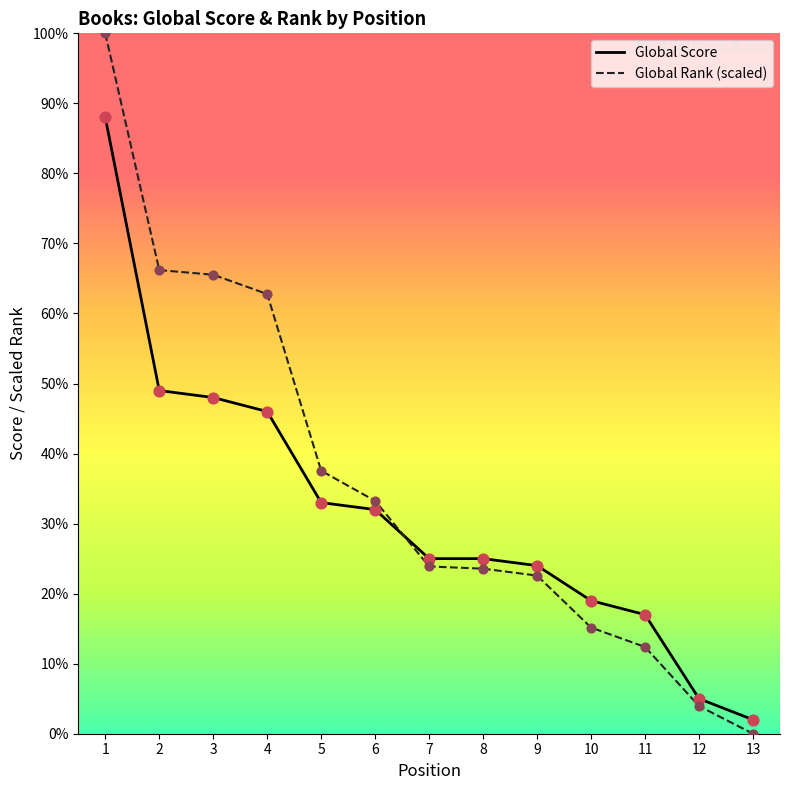

Is the value of Global Rank (scaled) at 6 greater than the value of Global Score at 3?

No